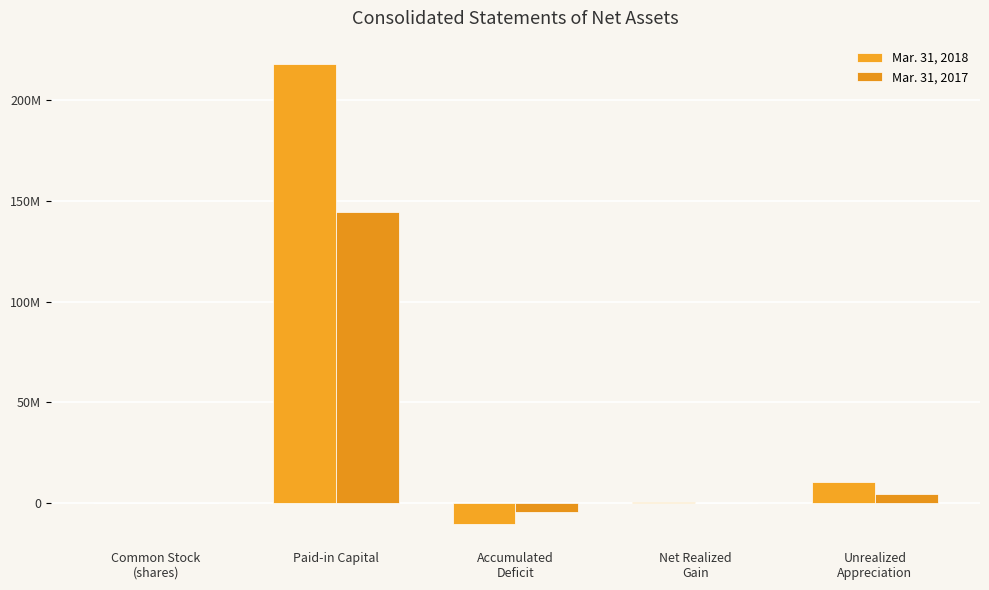

Are the bars grouped side by side (vs. stacked)?

Yes